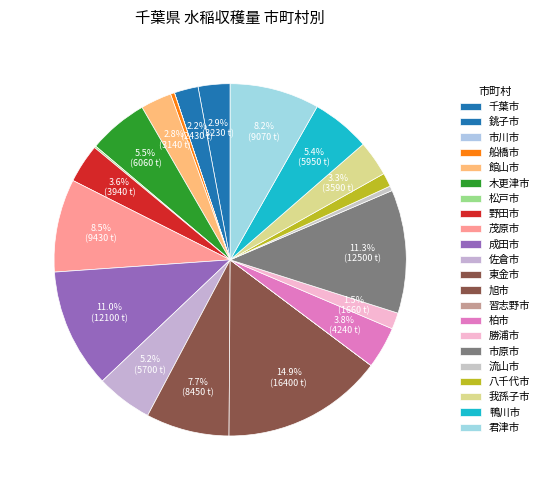

Which slice is the smallest?

市川市